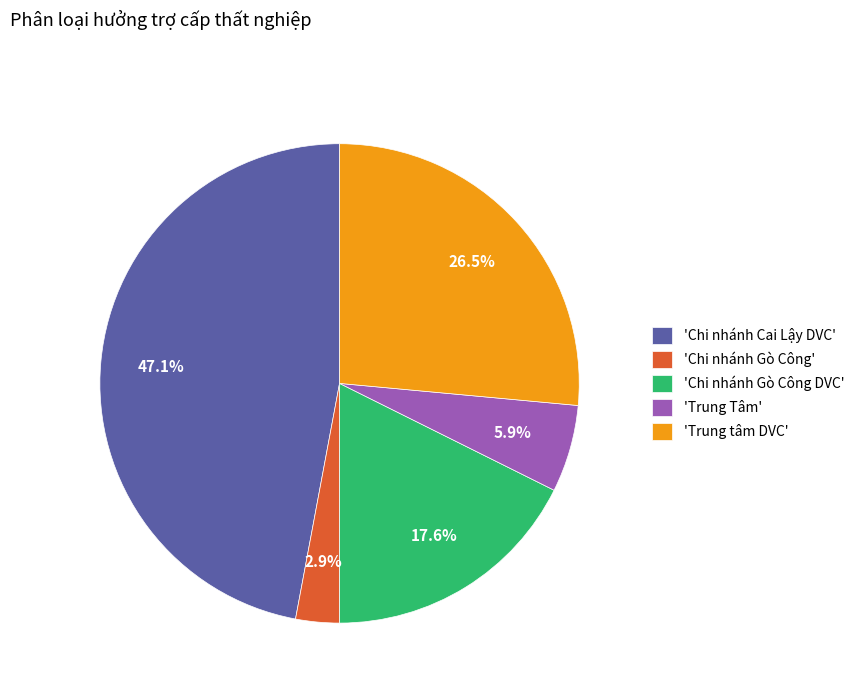

What is the smallest slice in the pie chart?

'Chi nhánh Gò Công'